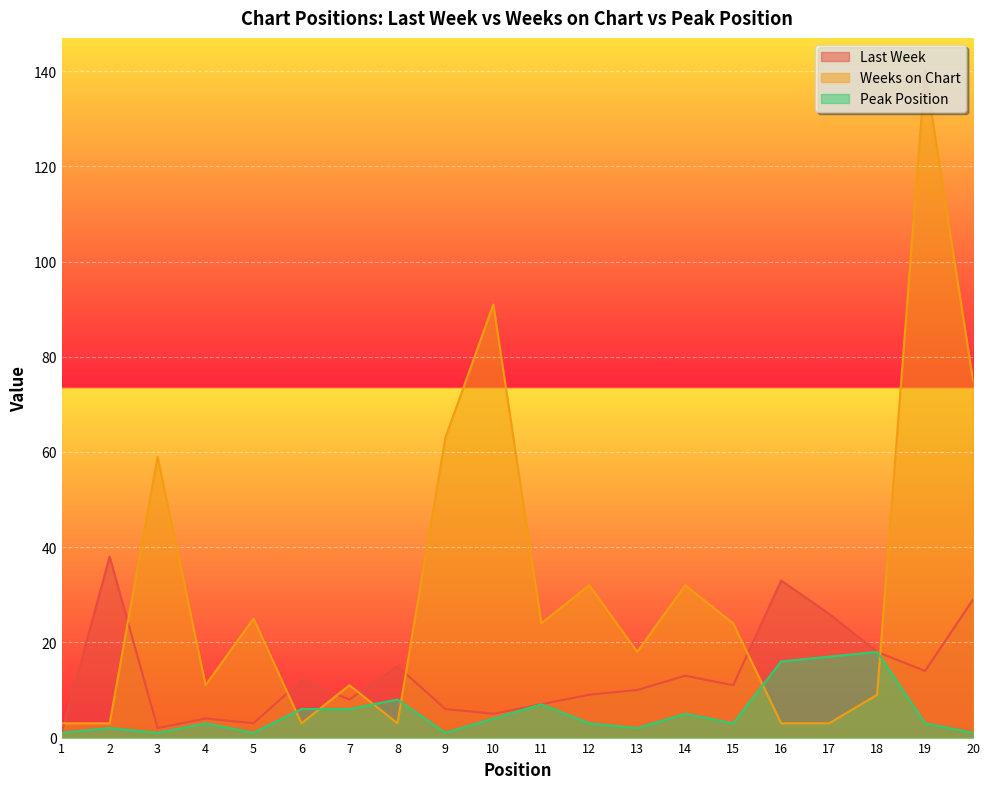

Between 3 and 8, which series saw the biggest shift?

Weeks on Chart